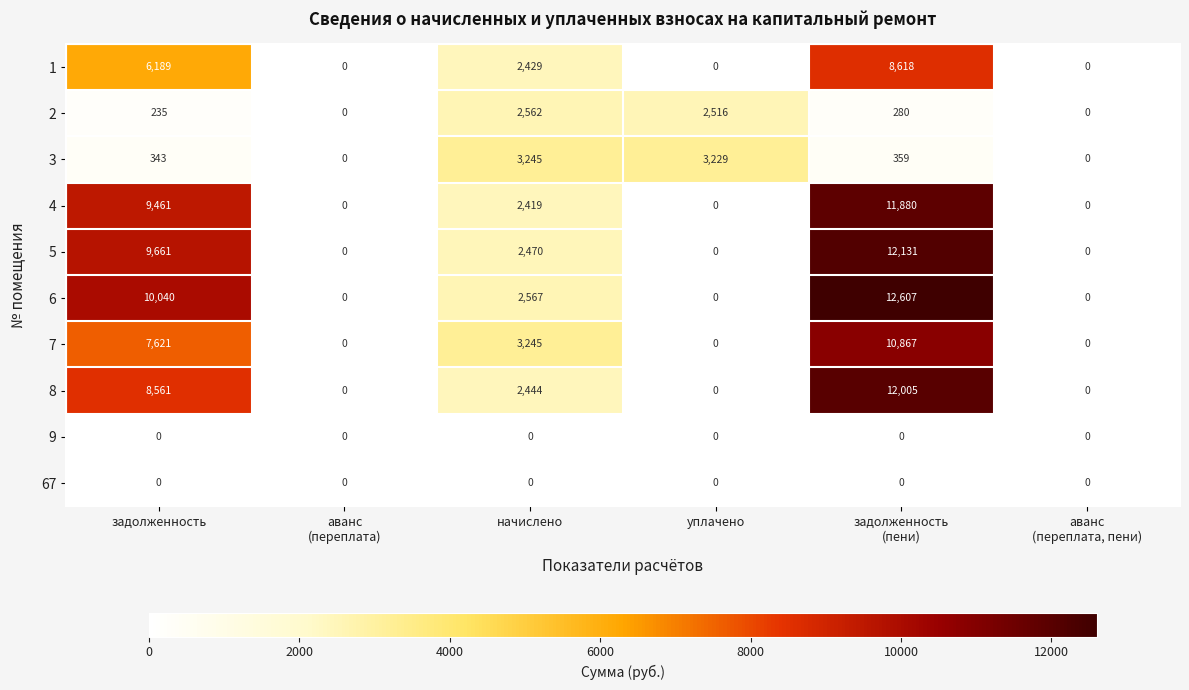

Which series has the largest total across all categories?

6